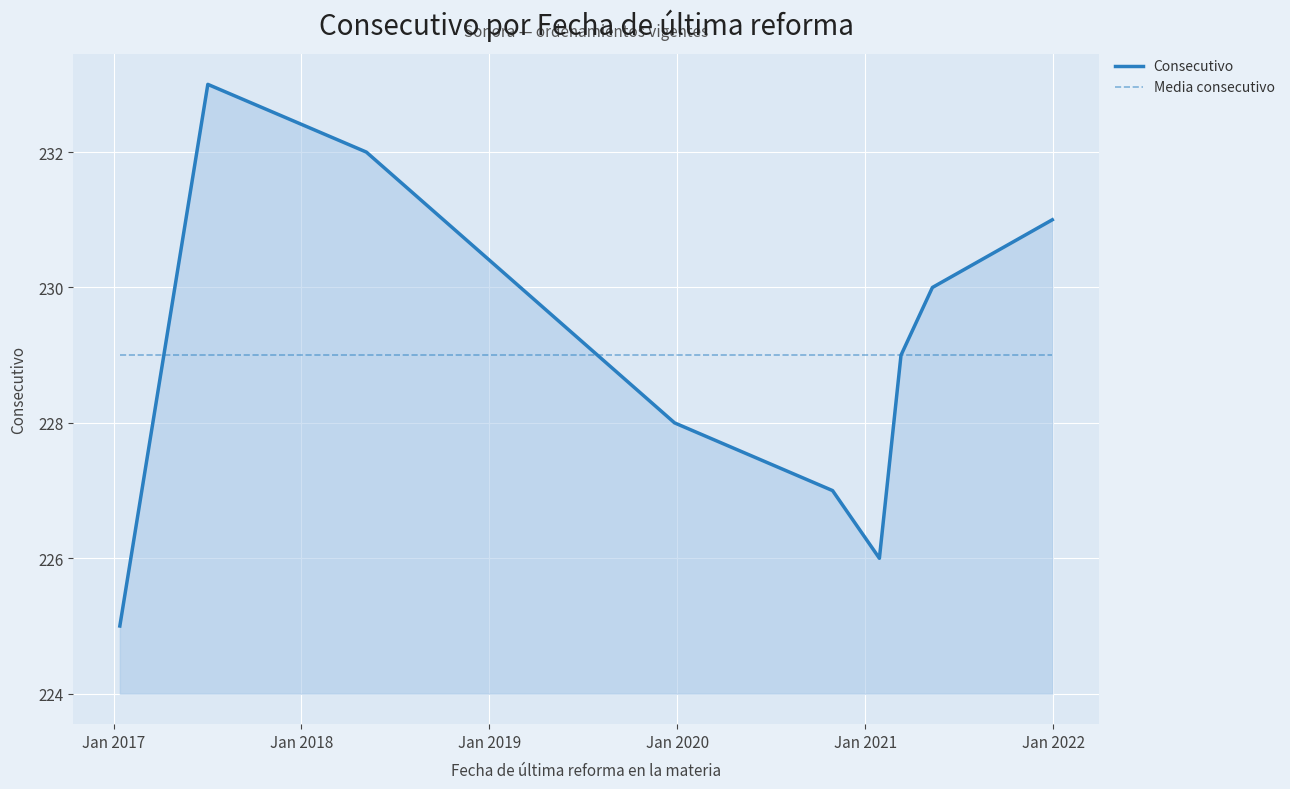

True or false: Consecutivo has more than 0 interior local peaks.

True